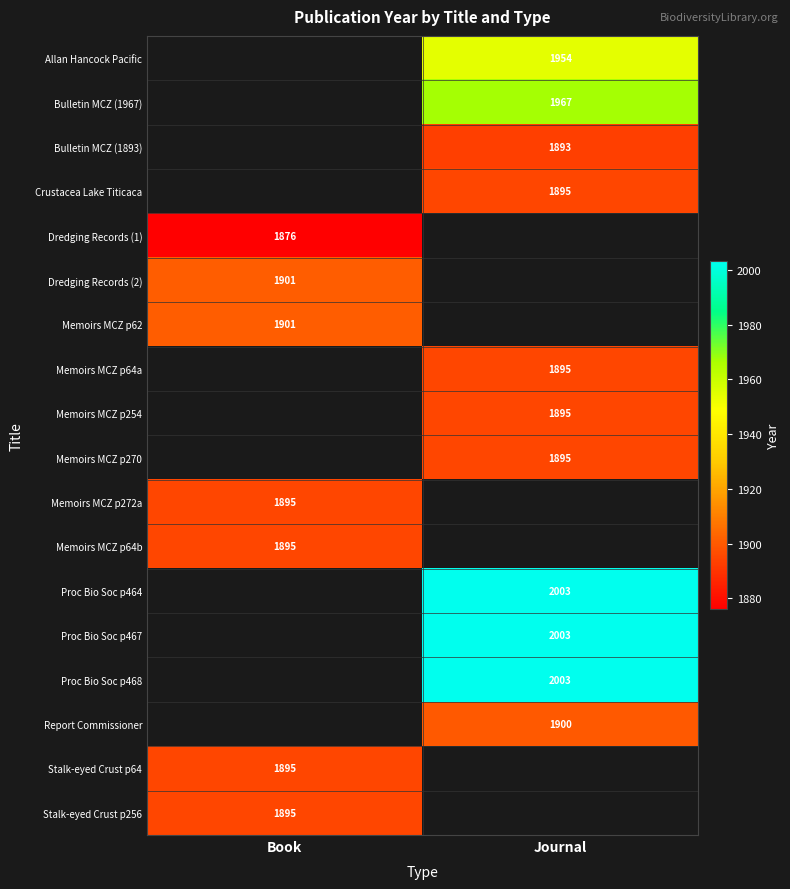

Is the value of Proc Bio Soc p468 at Journal greater than the value of Memoirs MCZ p64a at Journal?

Yes